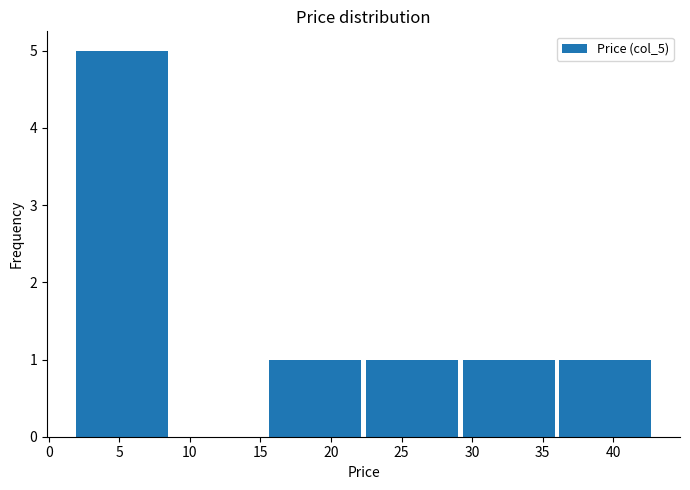

Reading left to right, list every bar in this chart as the range it spans on the x-axis followed by its height. Neither the bar edges nor the heights are printed on the chart, so give them approximately, as read against the axes.

1.5 to 8.5: 5
8.5 to 15.5: 0
15.5 to 22.5: 1
22.5 to 29.0: 1
29.0 to 36.0: 1
36.0 to 43.0: 1